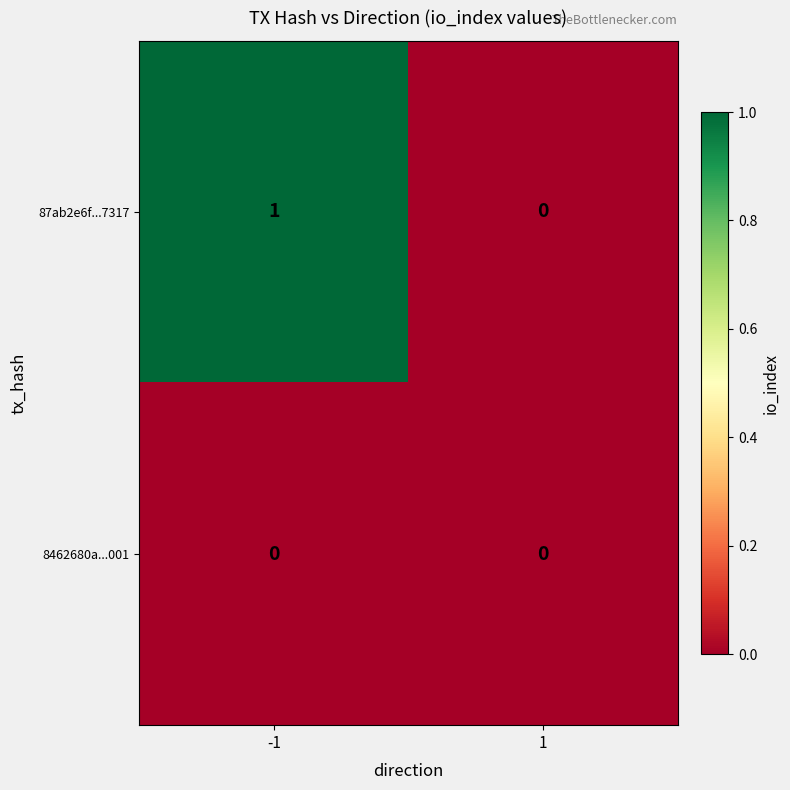

The value of 8462680a...001 at -1 is 0. True or false?

True